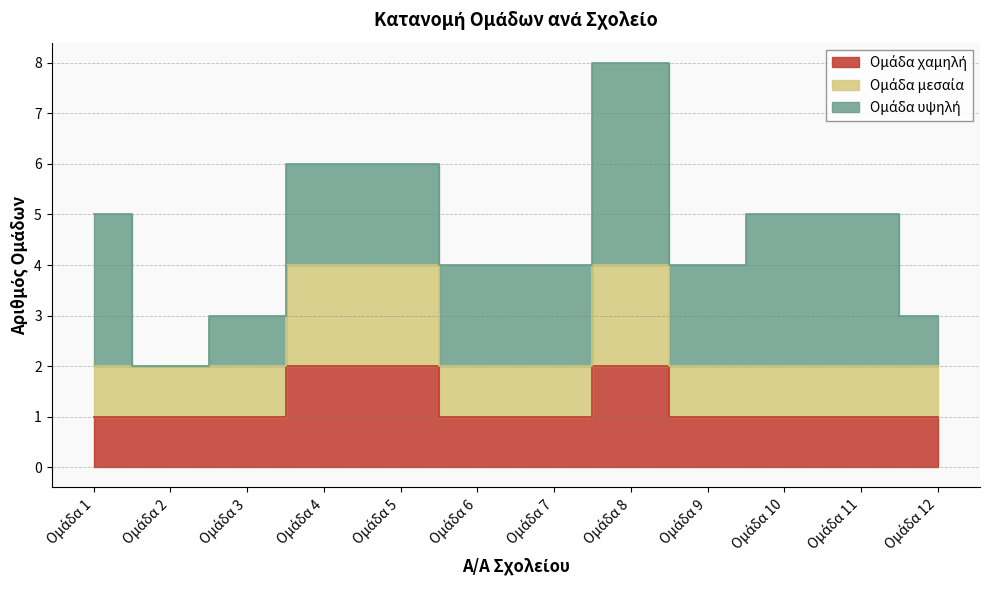

What is the sum of the Ομάδα 3 values at 2 and 8?

9